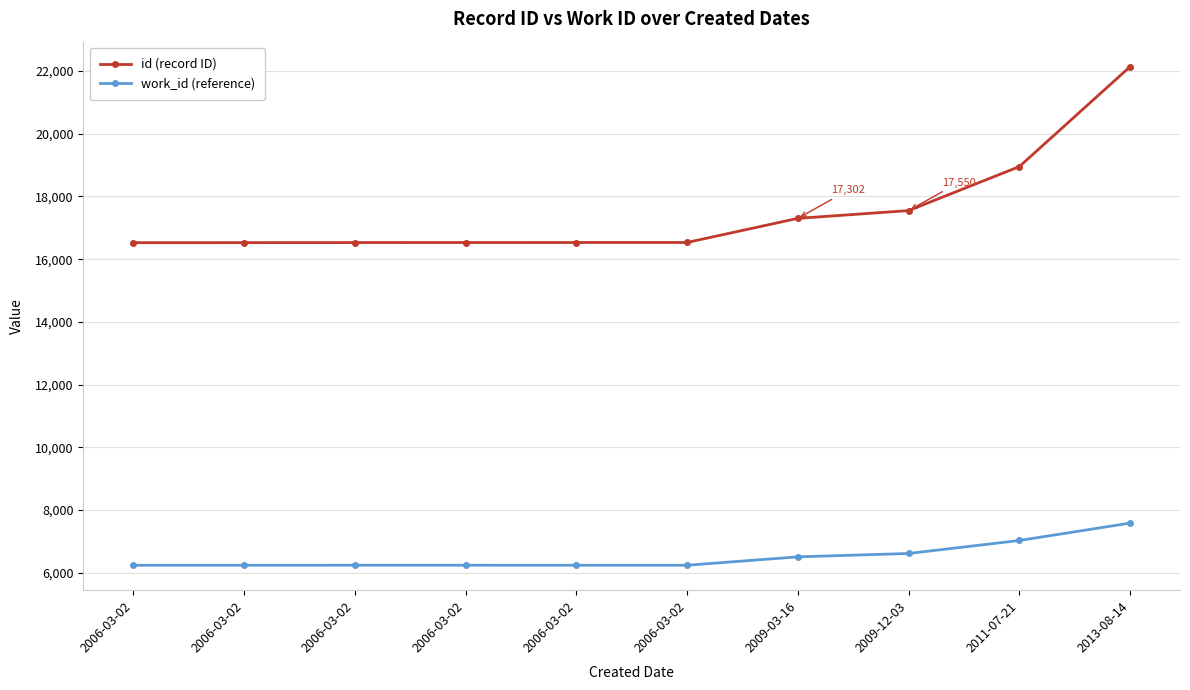

What is the difference between the maximum and minimum values in the work_id (reference) series?

1345